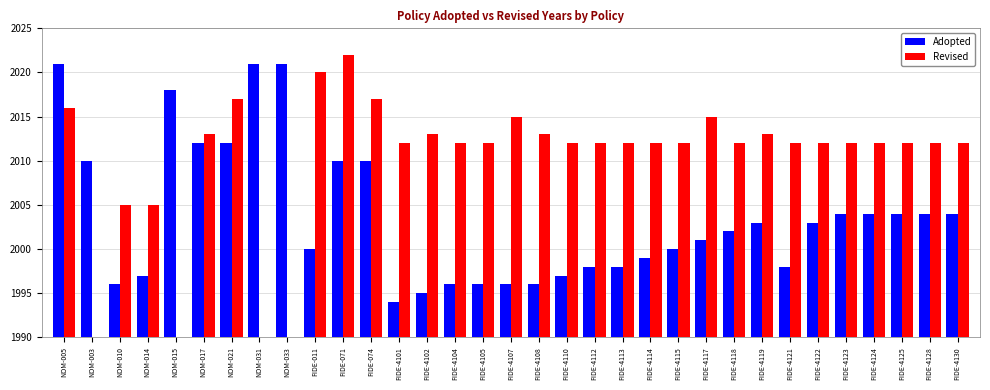

At how many categories does at least one series exceed 2019?

5